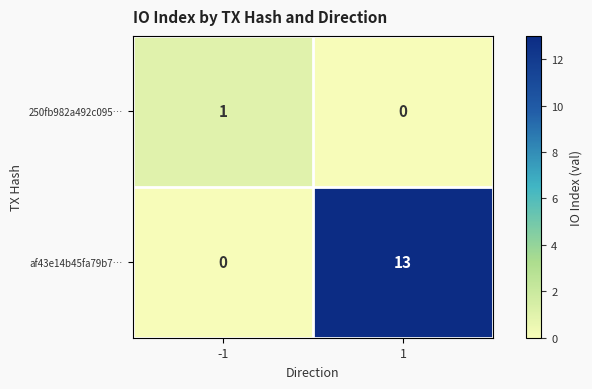

What is the approximate value of af43e14b45fa79b7… at 1, to the nearest 10?

10